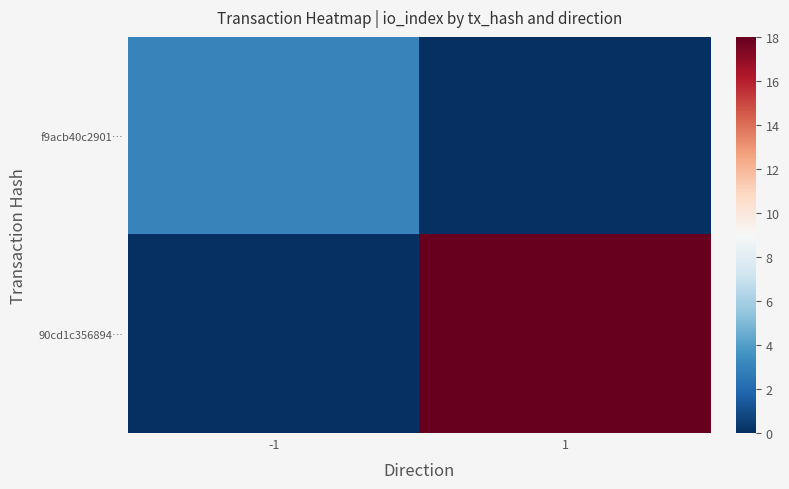

Which series has the largest range (max minus min)?

90cd1c356894…